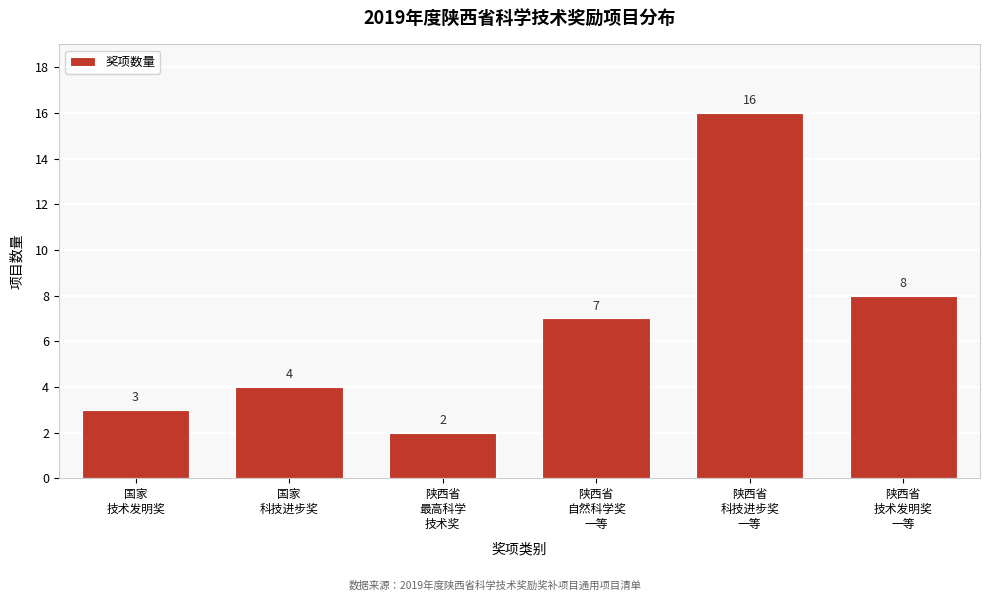

Reading left to right, transcribe all the data shown in this chart.

3	4	2	7	16	8